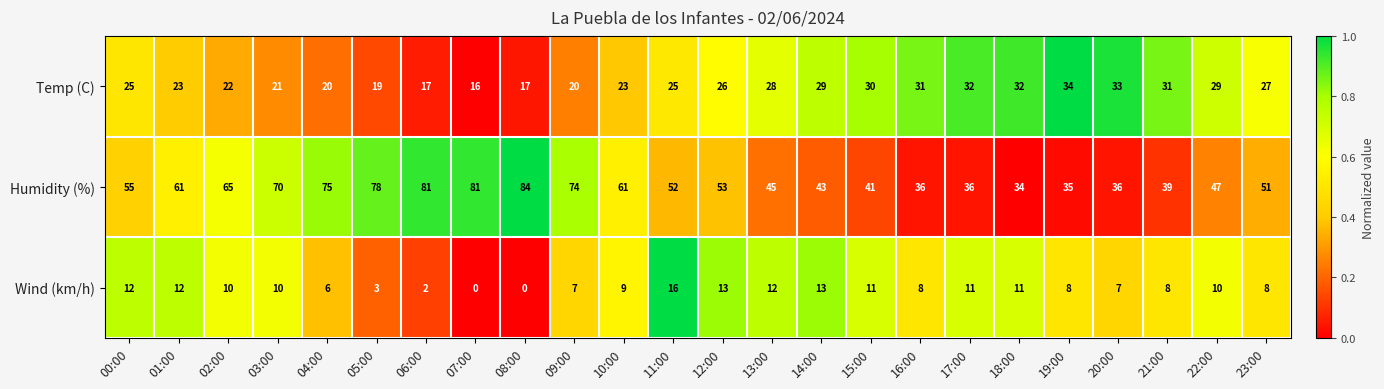

True or false: Wind (km/h) has a value of 3 at 05:00.

True